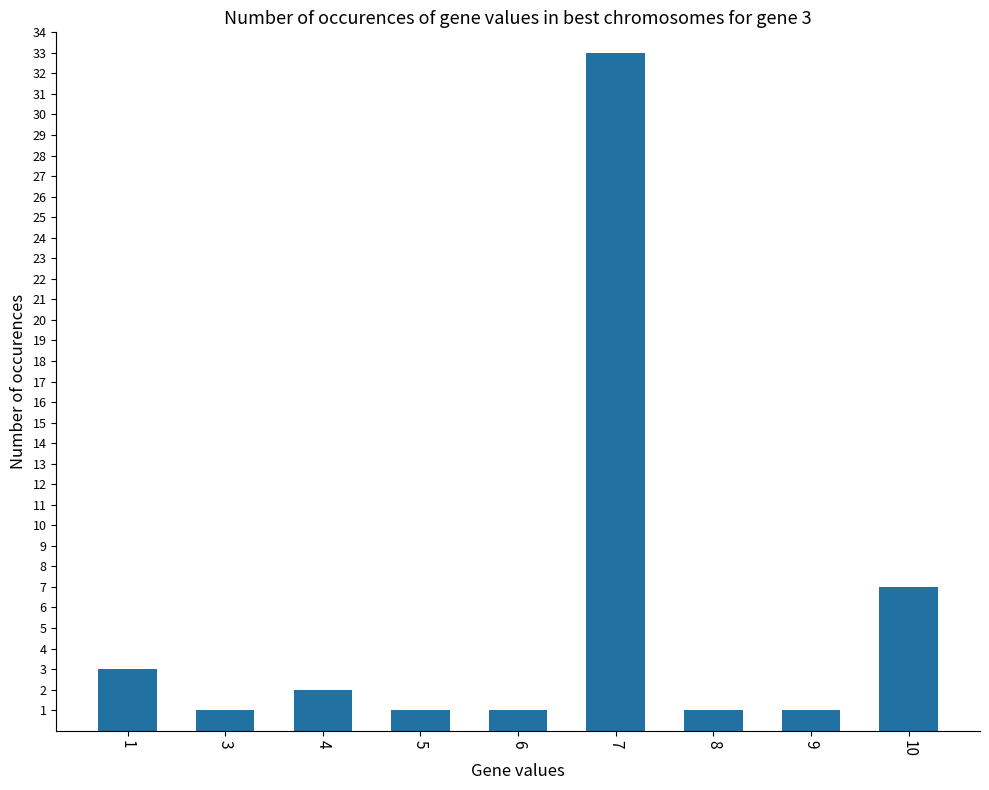

Reading right to left, what are all the values shown in this chart?

10=7	9=1	8=1	7=33	6=1	5=1	4=2	3=1	1=3